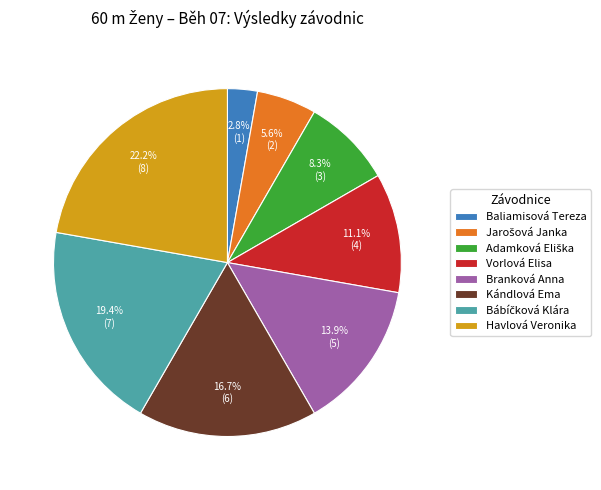

How many segments does this pie chart have?

8